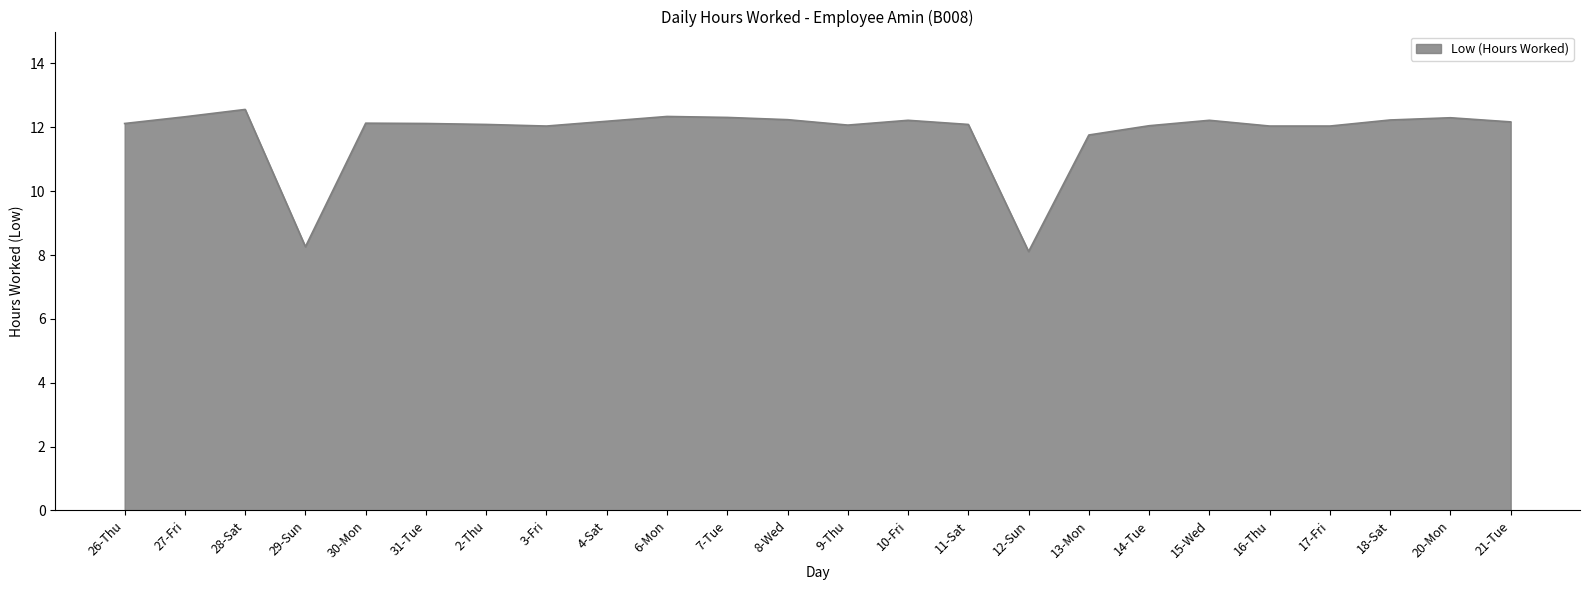

What is the greatest value displayed?

12.6